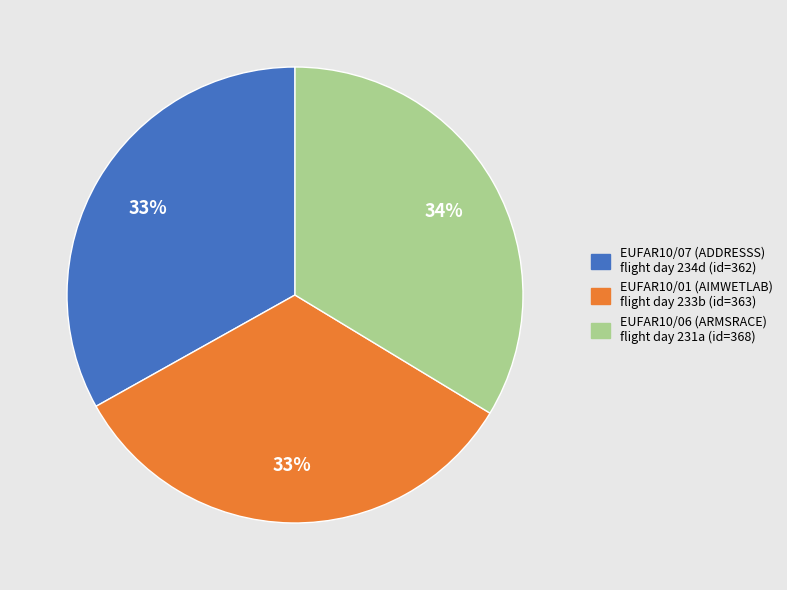

To the nearest percent, what is the average slice percentage?

33%